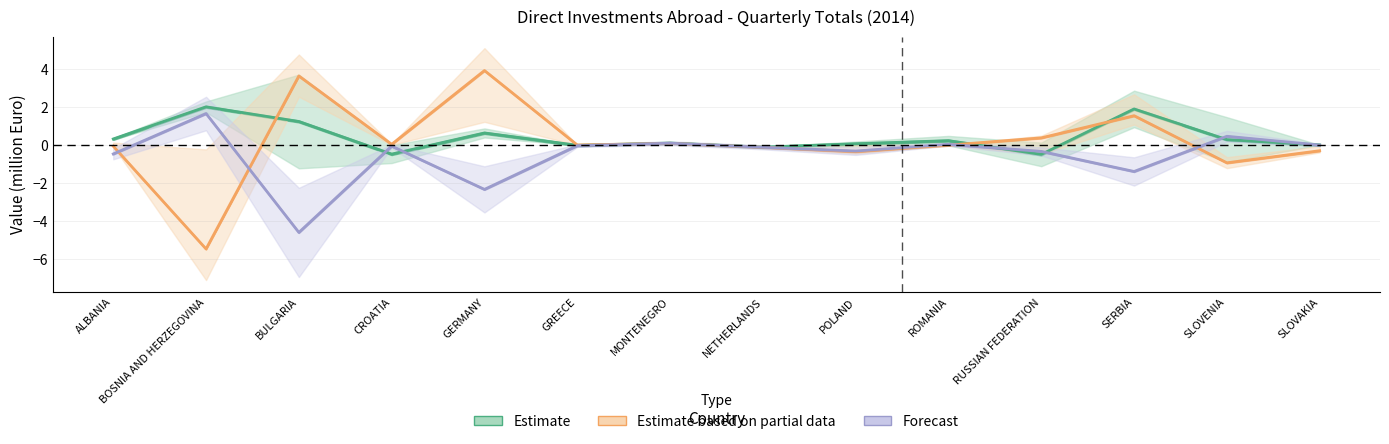

What is the difference between the highest and lowest values at RUSSIAN FEDERATION?

0.7